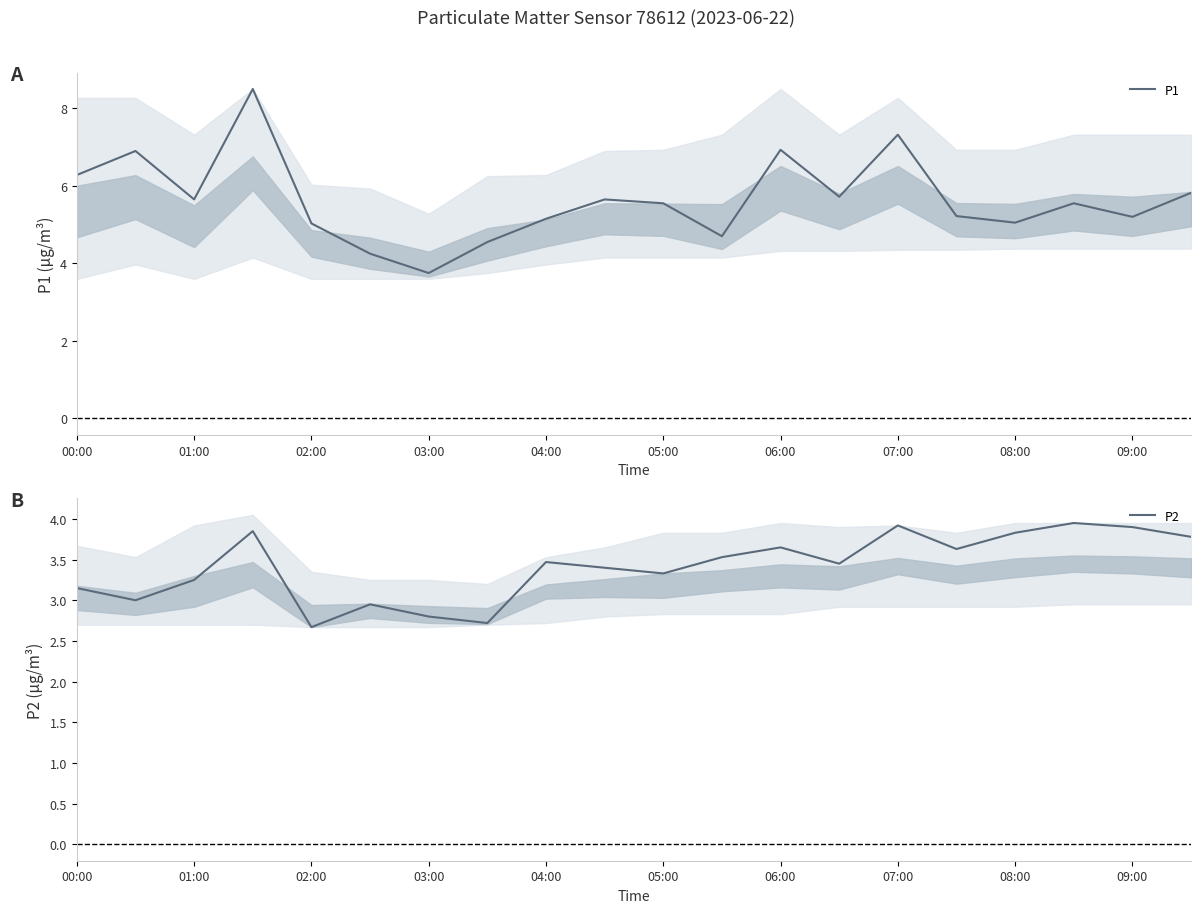

Which series has the widest spread of values?

P1